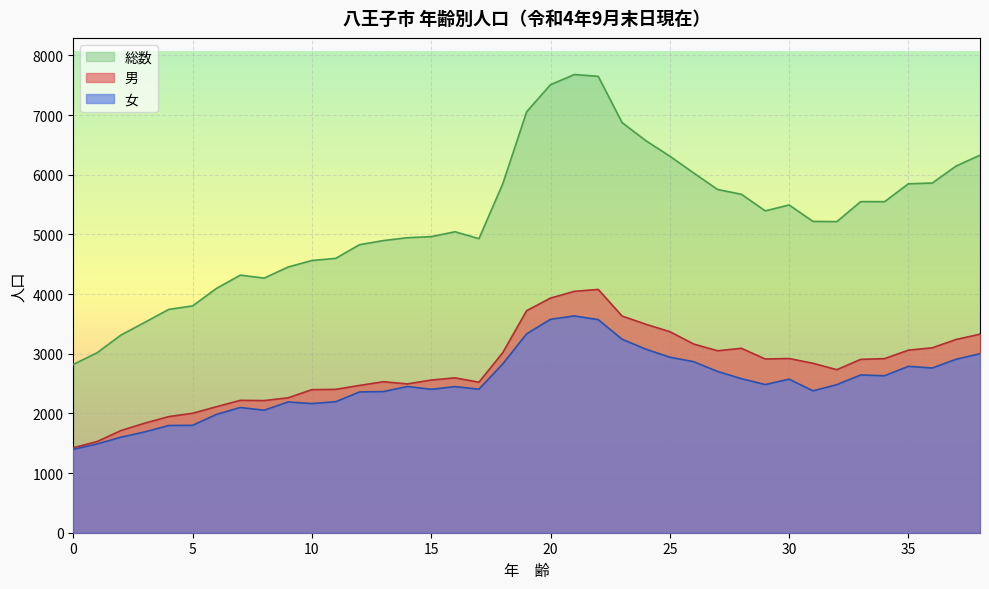

Reading right to left, transcribe all the data shown in this chart.

男: 38=3328	37=3239	36=3100	35=3060	34=2918	33=2906	32=2733	31=2840	30=2920	29=2912	28=3091	27=3050	26=3163	25=3370	24=3494	23=3632	22=4078	21=4046	20=3933	19=3722	18=3019	17=2523	16=2596	15=2559	14=2494	13=2531	12=2469	11=2403	10=2398	9=2261	8=2215	7=2219	6=2112	5=2002	4=1946	3=1837	2=1713	1=1529	0=1424
女: 38=3000	37=2908	36=2761	35=2789	34=2631	33=2644	32=2482	31=2378	30=2574	29=2483	28=2582	27=2704	26=2867	25=2942	24=3076	23=3243	22=3572	21=3634	20=3577	19=3334	18=2830	17=2406	16=2449	15=2404	14=2451	13=2366	12=2360	11=2196	10=2165	9=2192	8=2053	7=2099	6=1983	5=1800	4=1797	3=1690	2=1601	1=1488	0=1397
総数: 38=6328	37=6147	36=5861	35=5849	34=5549	33=5550	32=5215	31=5218	30=5494	29=5395	28=5673	27=5754	26=6030	25=6312	24=6570	23=6875	22=7650	21=7680	20=7510	19=7056	18=5849	17=4929	16=5045	15=4963	14=4945	13=4897	12=4829	11=4599	10=4563	9=4453	8=4268	7=4318	6=4095	5=3802	4=3743	3=3527	2=3314	1=3017	0=2821